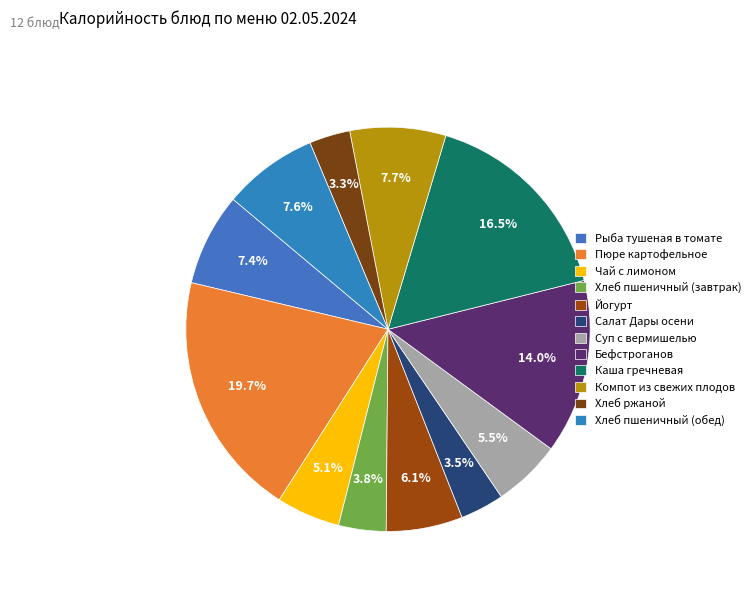

Which slice is the largest?

Пюре картофельное